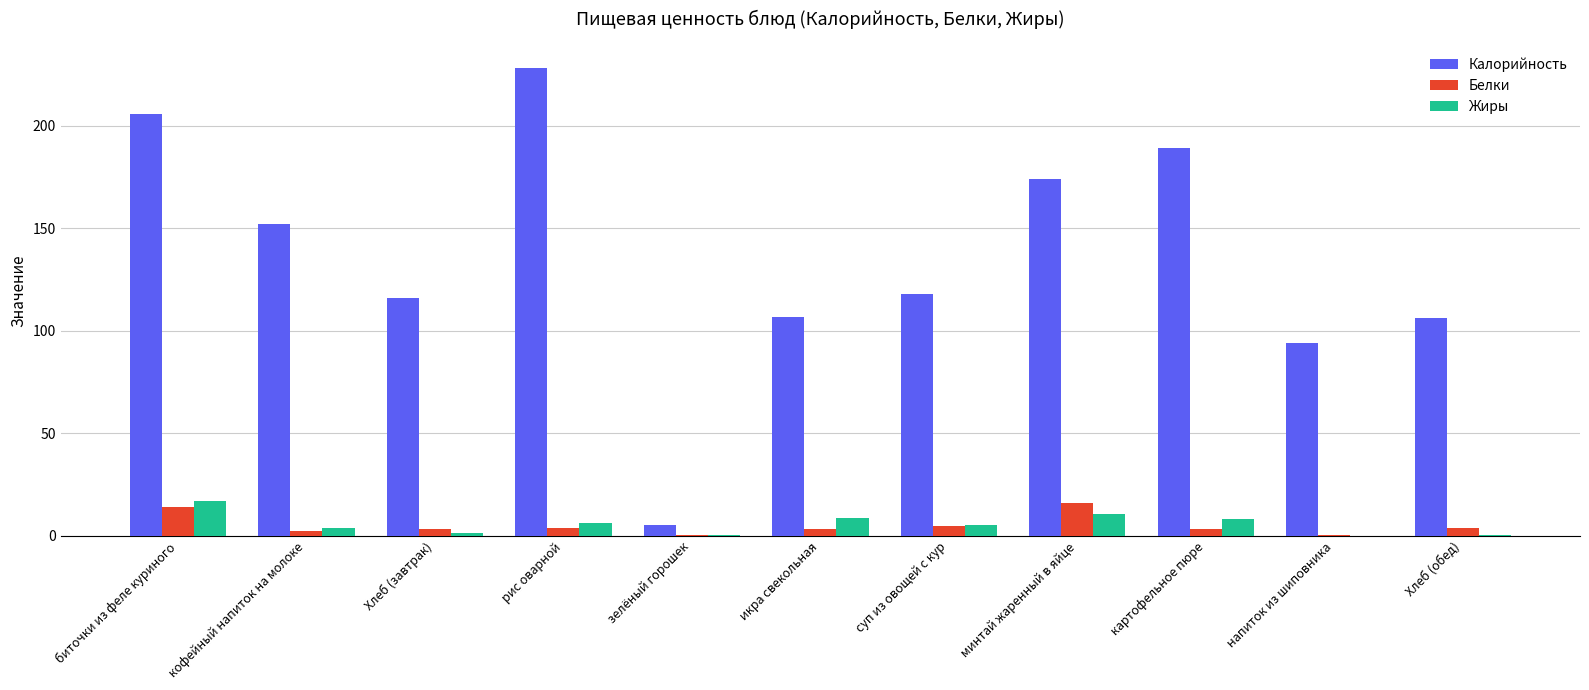

At which label does Жиры first exceed 5?

биточки из феле куриного